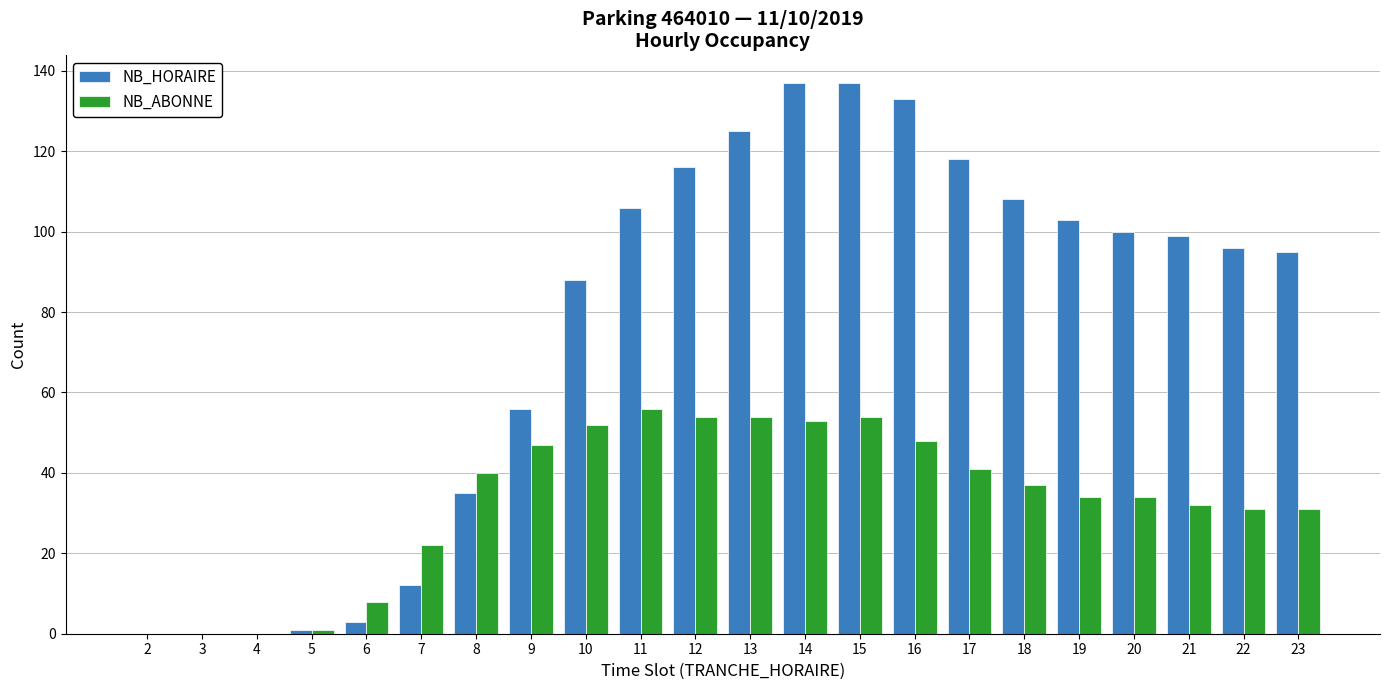

Which series changed the most between 8 and 18?

NB_HORAIRE